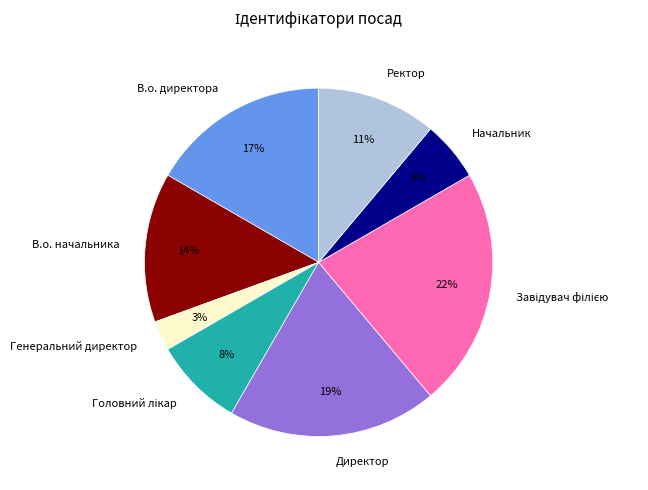

Approximately how many times larger is the value at Начальник compared to В.о. начальника?

0.4